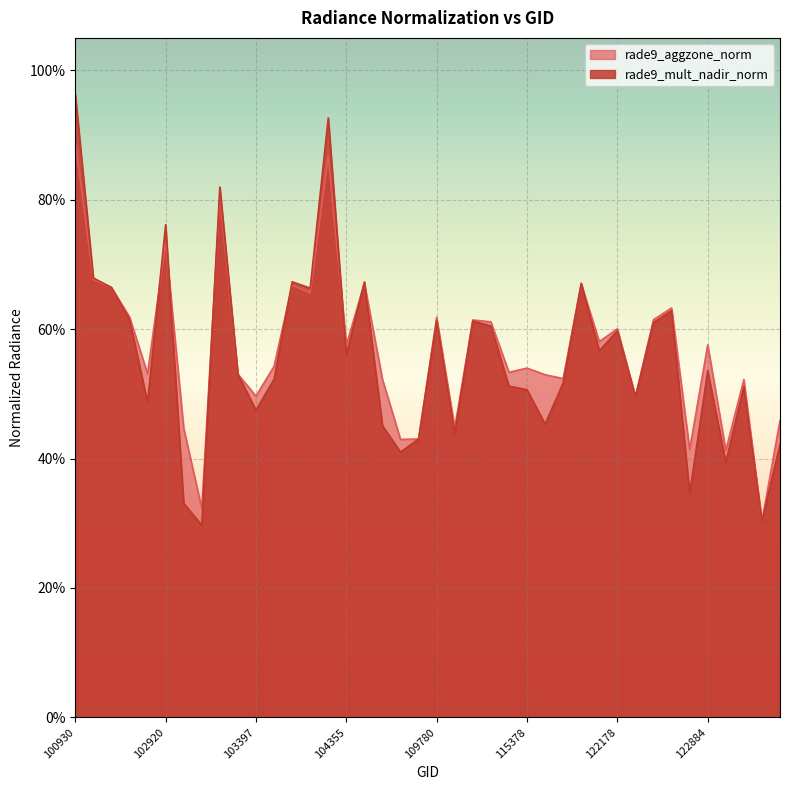

Reading right to left, list all the values displayed in this chart.

rade9_aggzone_norm: 0.5	0.3	0.5	0.4	0.6	0.4	0.6	0.6	0.5	0.6	0.6	0.7	0.5	0.5	0.5	0.5	0.6	0.6	0.4	0.6	0.4	0.4	0.5	0.7	0.6	0.9	0.7	0.7	0.5	0.5	0.5	0.8	0.3	0.4	0.7	0.5	0.6	0.7	0.7	0.9
rade9_mult_nadir_norm: 0.4	0.3	0.5	0.4	0.5	0.3	0.6	0.6	0.5	0.6	0.6	0.7	0.5	0.5	0.5	0.5	0.6	0.6	0.4	0.6	0.4	0.4	0.5	0.7	0.6	0.9	0.7	0.7	0.5	0.5	0.5	0.8	0.3	0.3	0.8	0.5	0.6	0.7	0.7	1.0